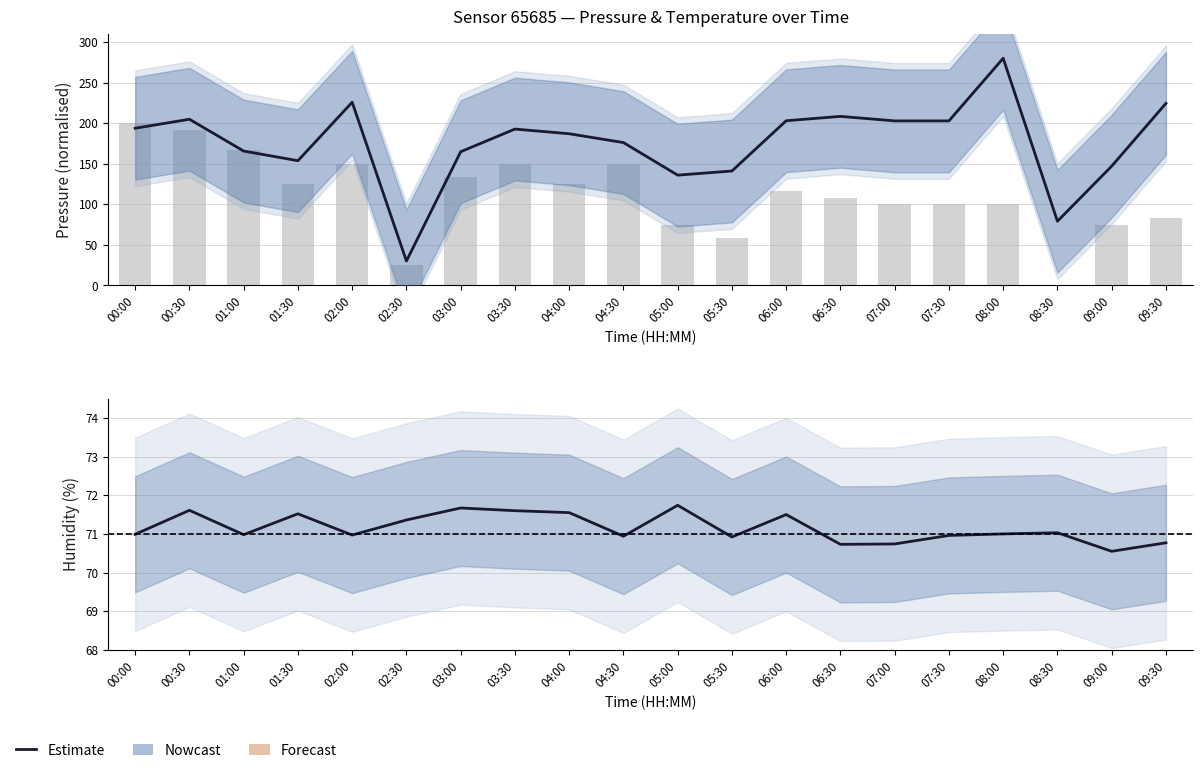

What is the value of the temperature bar at the 10th from the left?

150.0